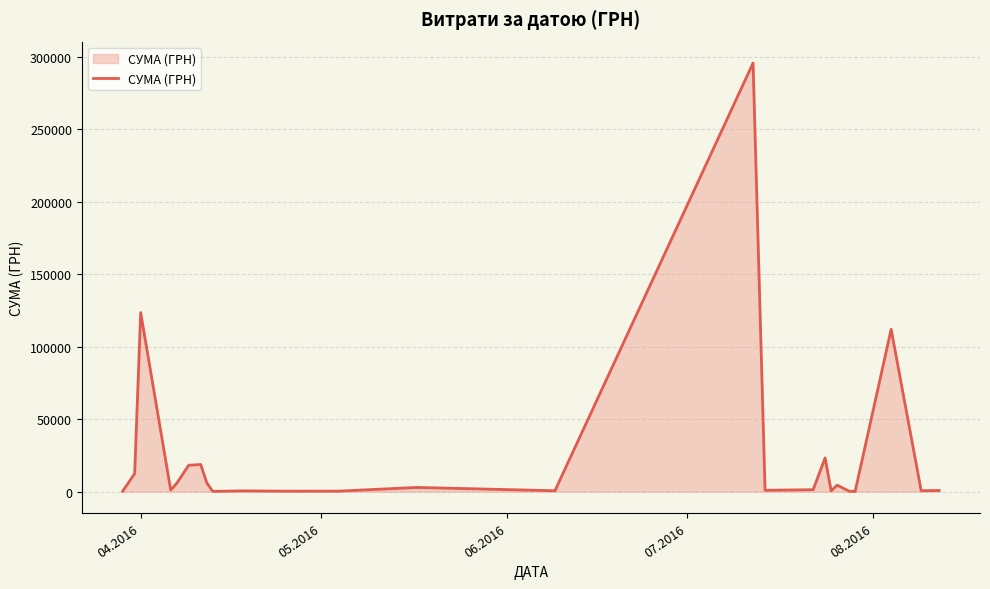

What is the maximum value shown in the chart?

295638.6